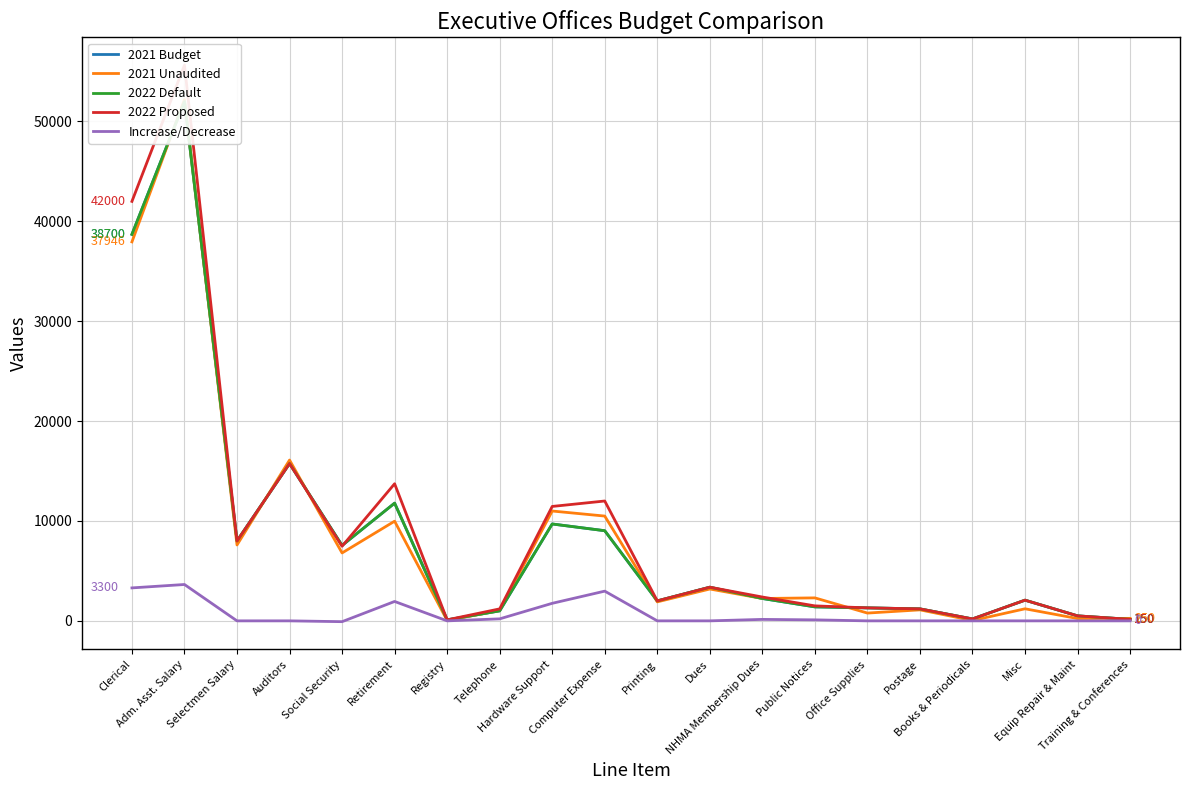

At which label does 2022 Default first exceed 2240?

Clerical